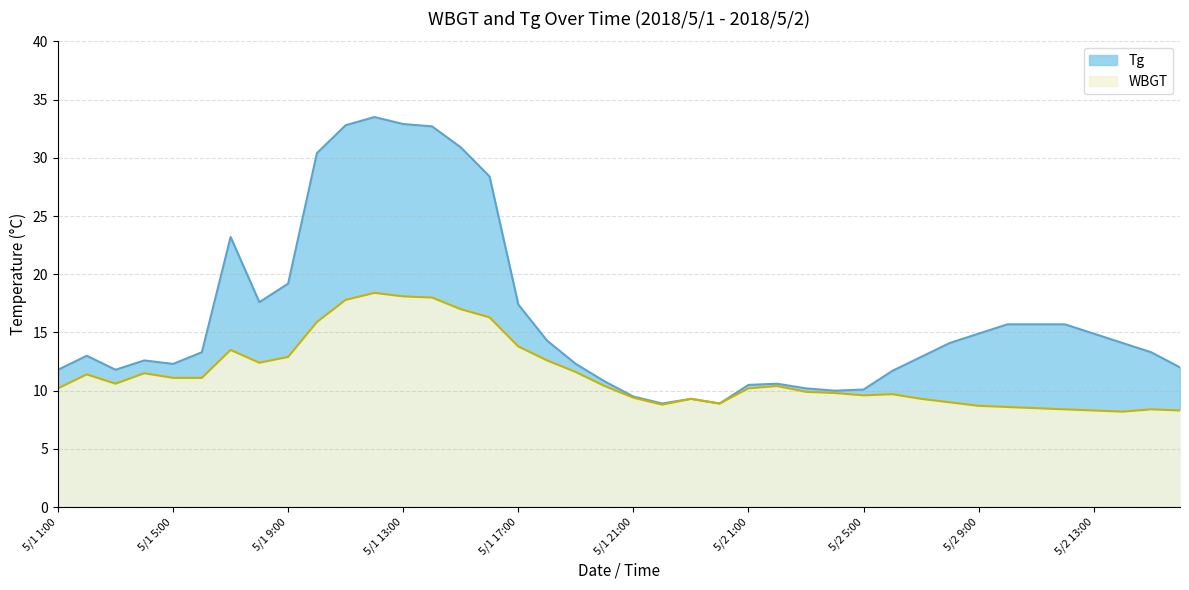

Is the value of Tg at 5/2 12:00 greater than the value of WBGT at 5/1 18:00?

Yes